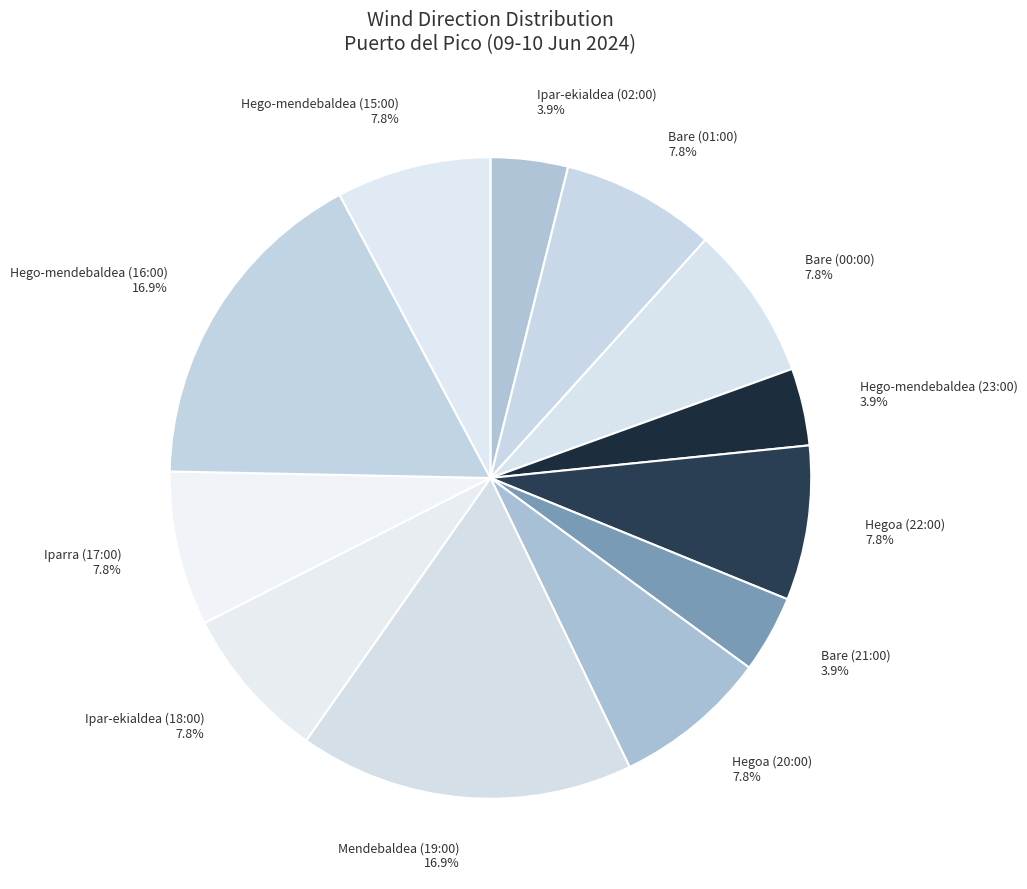

Which has a higher value, Ipar-ekialdea (02:00) or Bare (01:00)?

Bare (01:00)